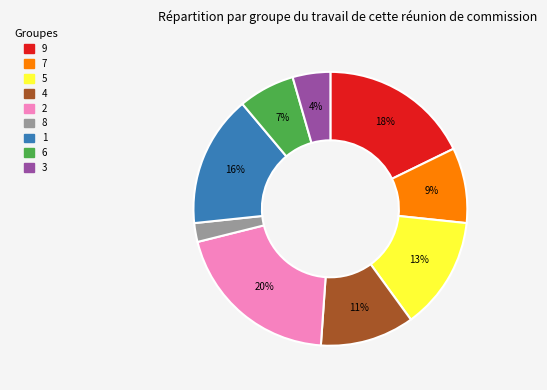

What percentage is the 5 slice, to the nearest percent?

13%